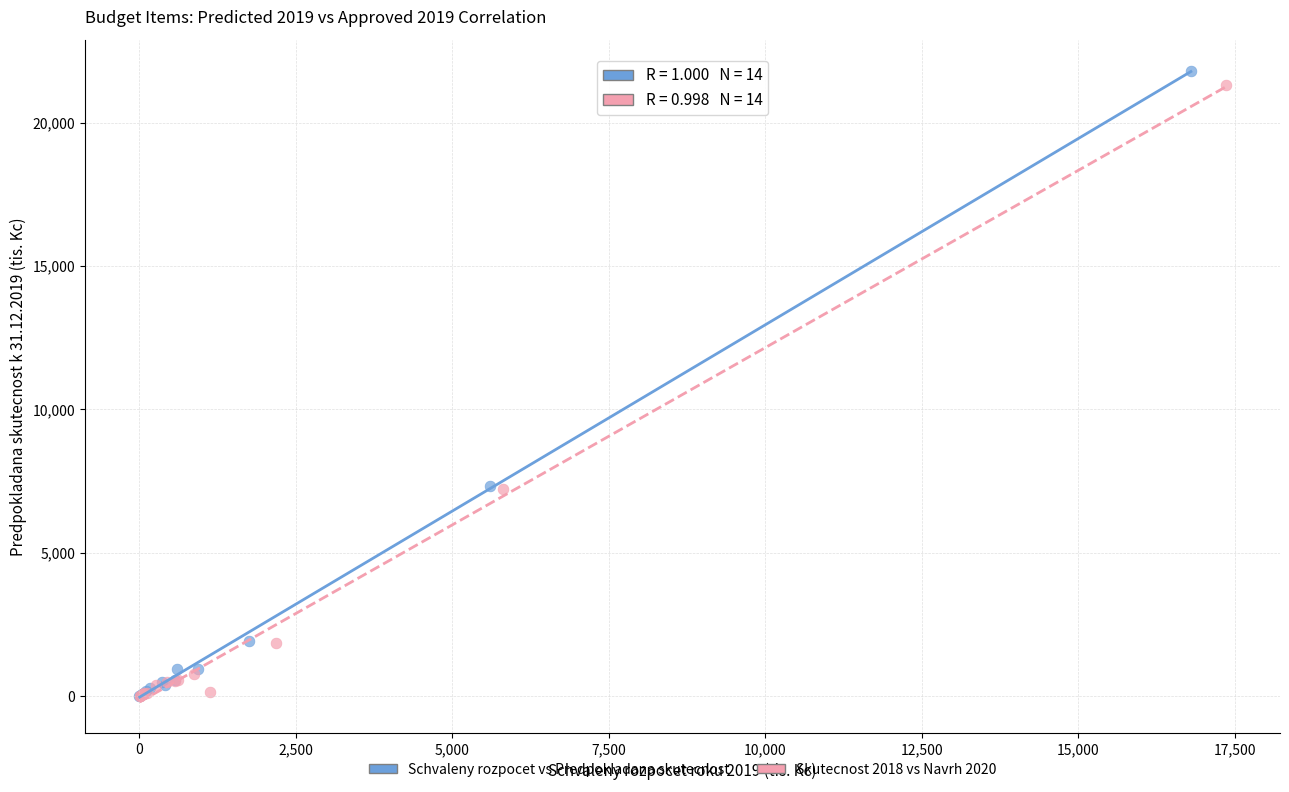

Which series has the widest spread of Y values?

Schvaleny rozpocet vs Predpokladana skutecnost